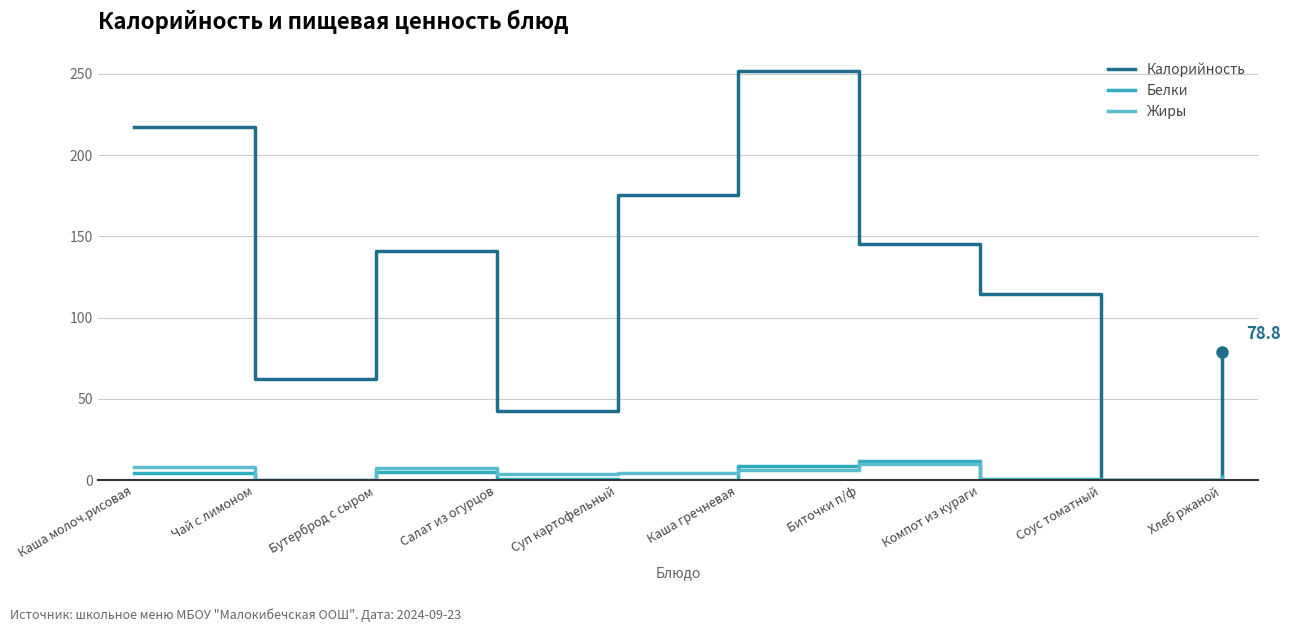

At which category is the sum across all series the highest?

Каша гречневая